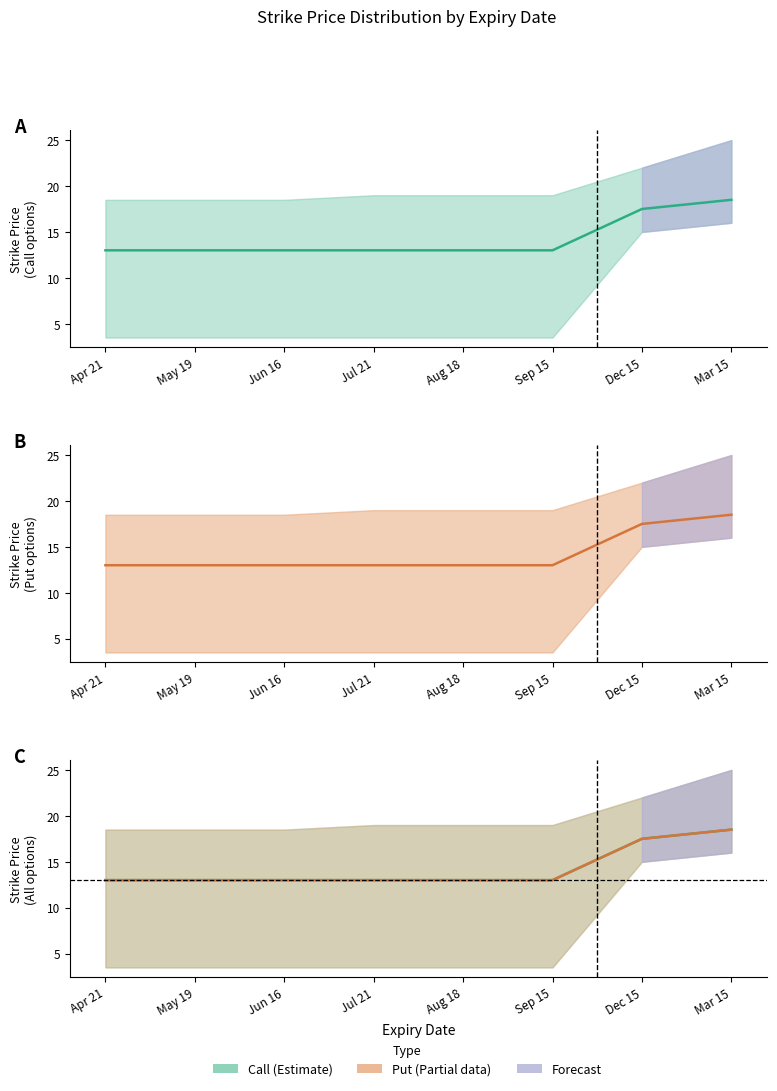

True or false: Call mid has more than 0 interior local peaks.

False